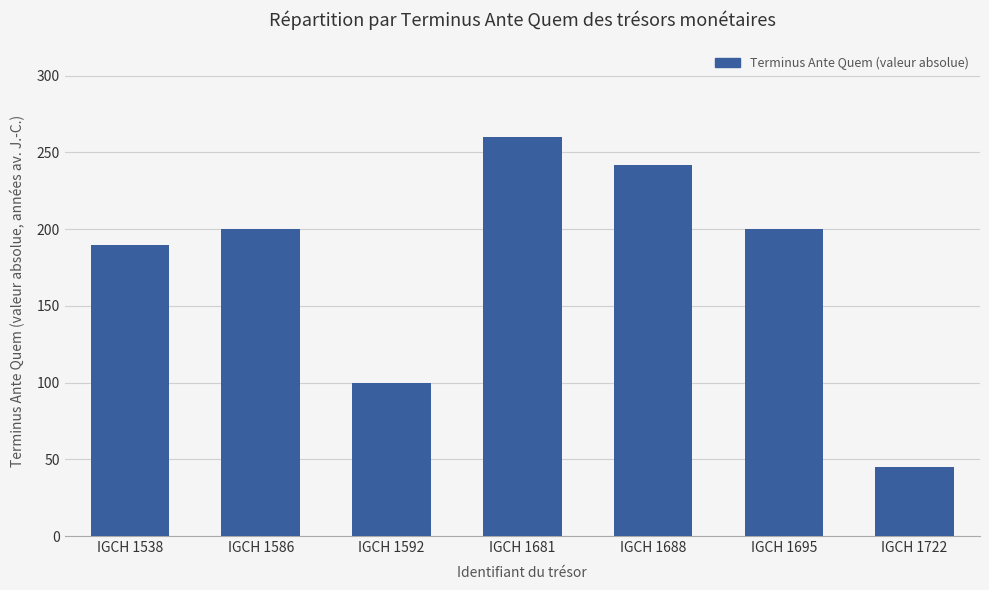

How many values are below 200?

3